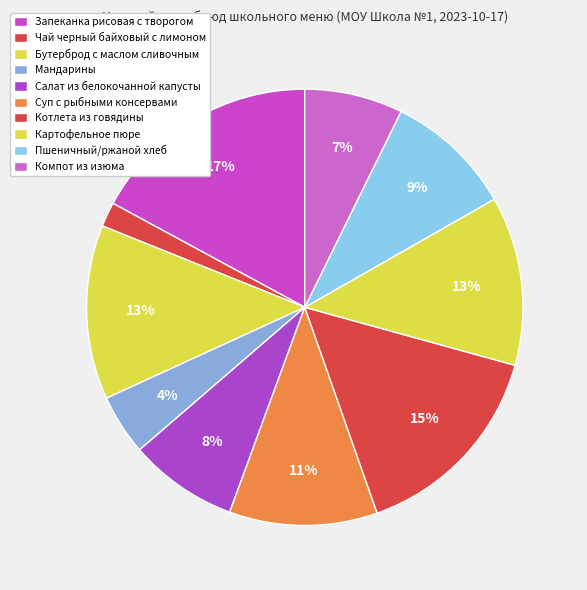

How many slices are in this pie chart?

10